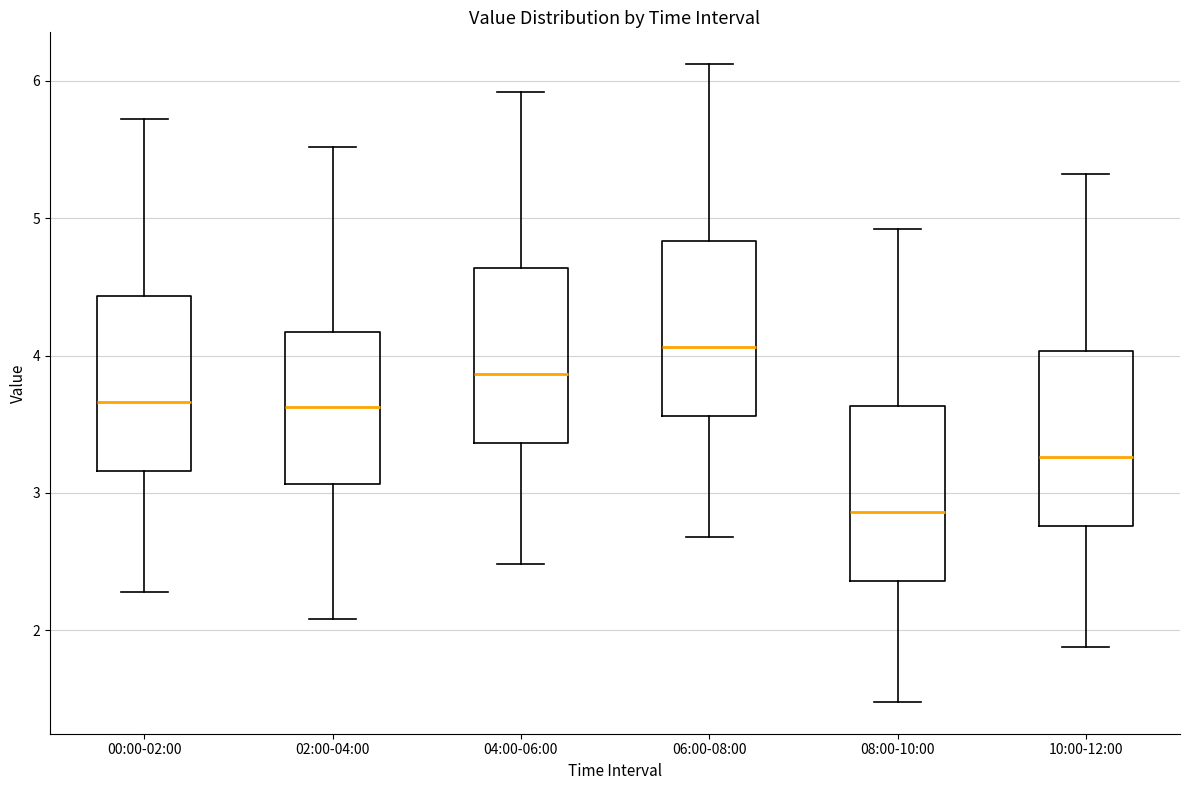

Which box has the lowest median line?

08:00-10:00